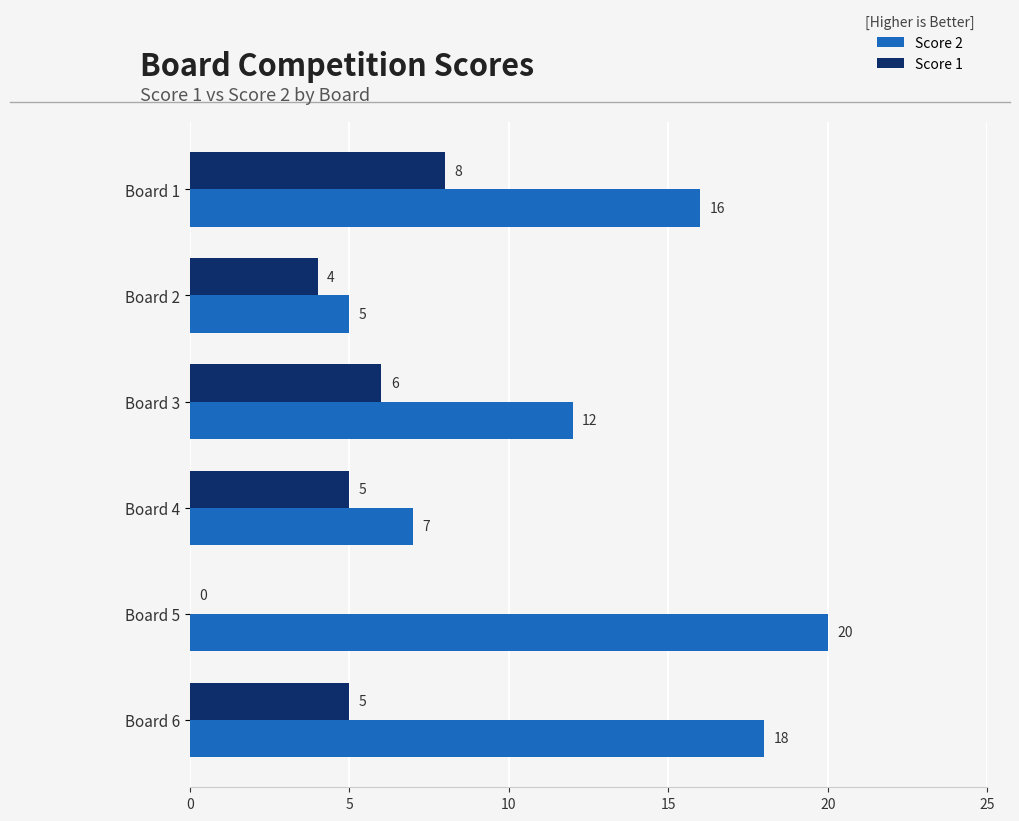

What is the sum of all Score 2 values?

78